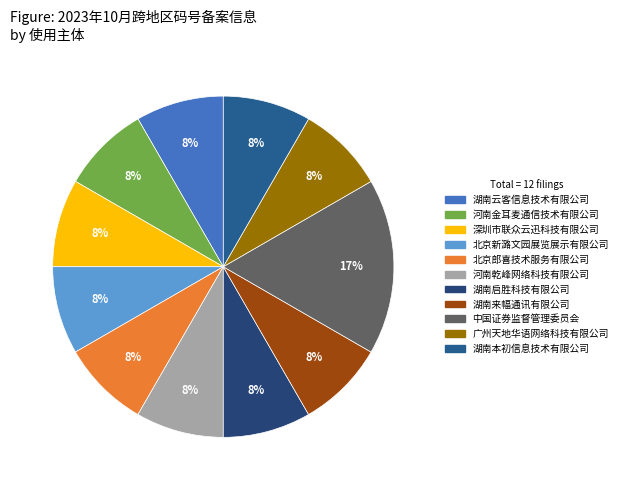

True or false: 湖南本初信息技术有限公司 accounts for 8% of the total.

True